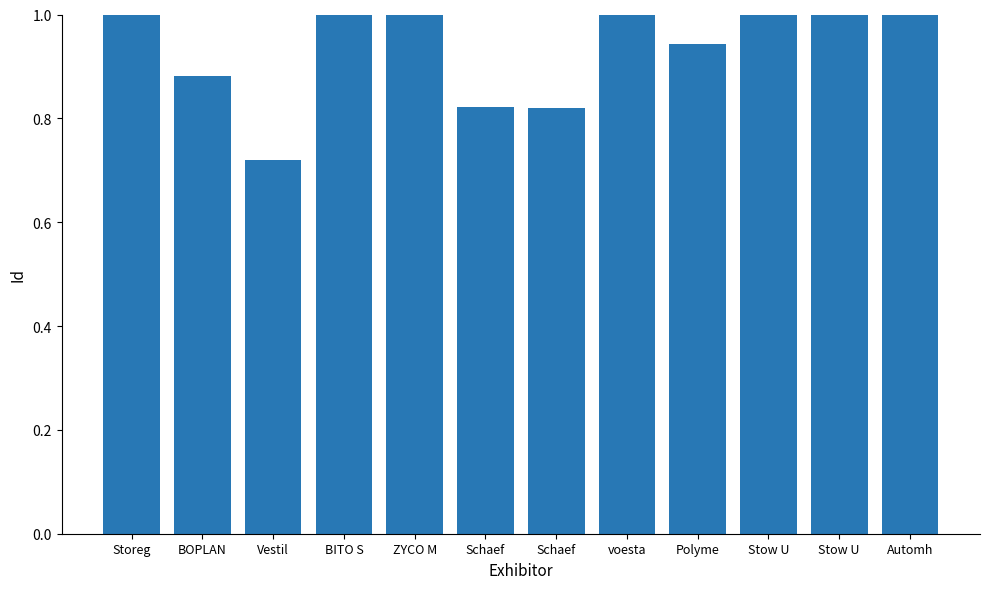

List the labels in order of value, smallest first.

Vestil, Schaef, Schaef, BOPLAN, Polyme, Automh, BITO S, Stow U, Stow U, Storeg, voesta, ZYCO M